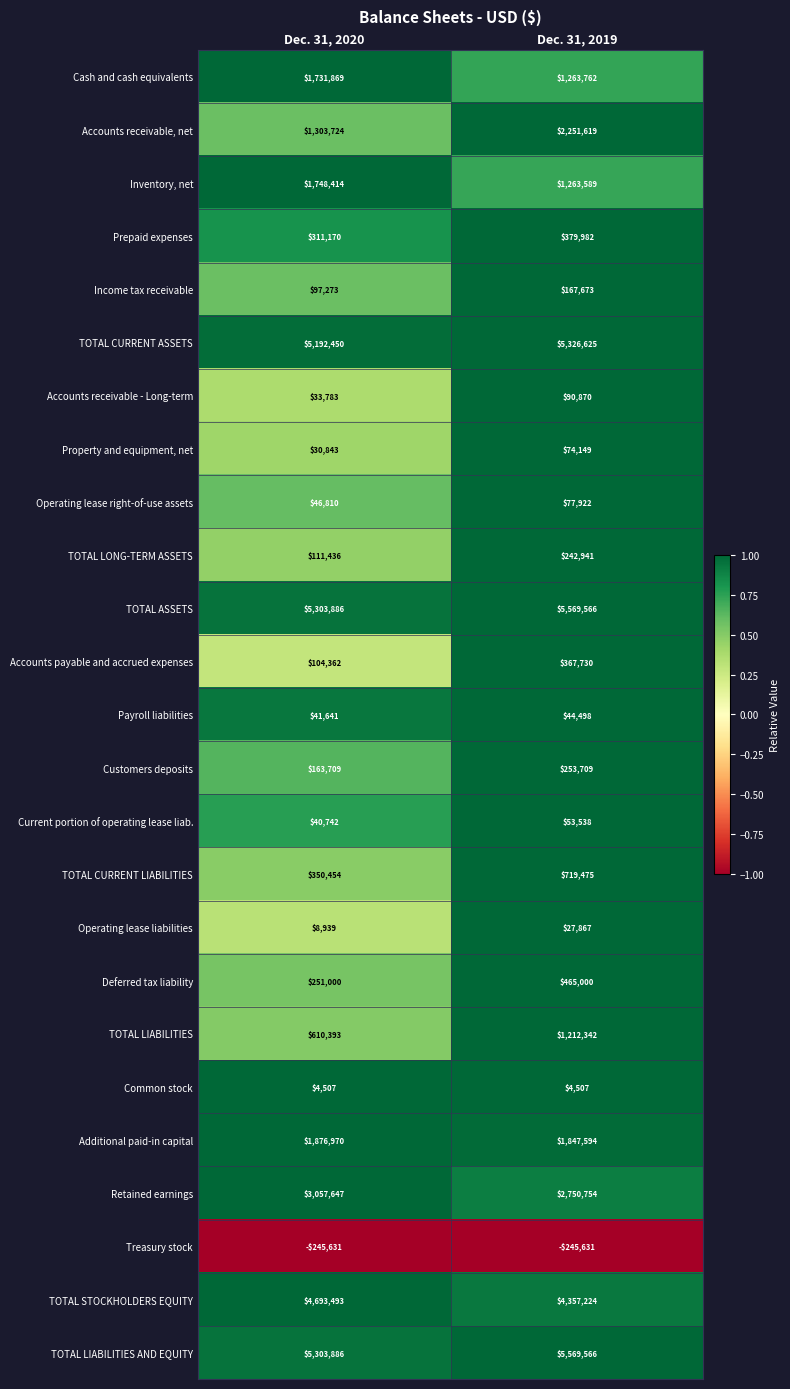

Which category has the lowest value in the TOTAL LIABILITIES AND EQUITY series?

Dec. 31, 2020